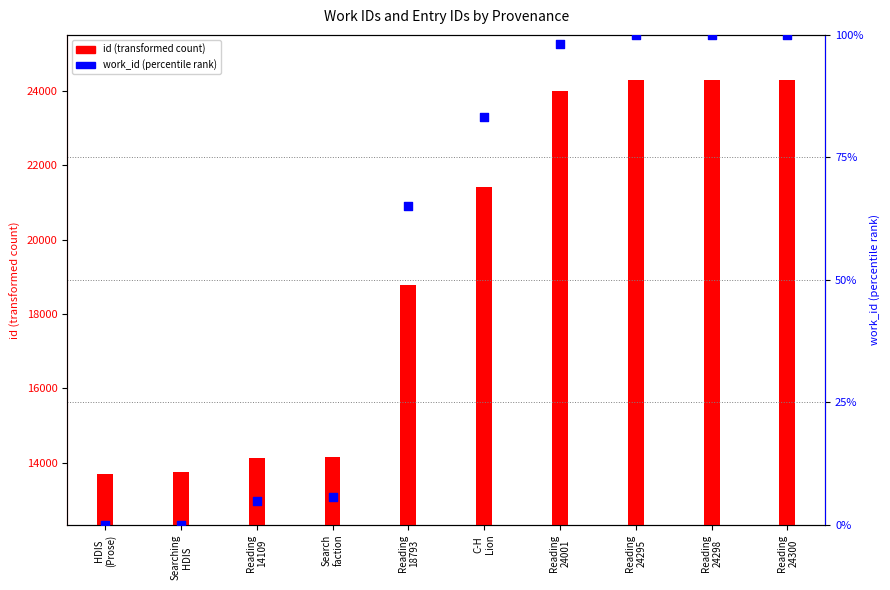

Which series reaches the minimum Y coordinate?

work_id (percentile rank)